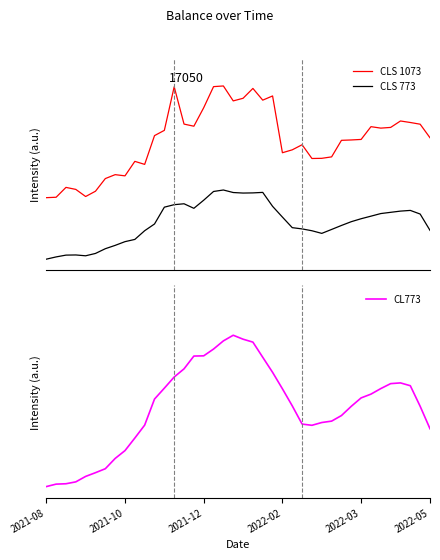

At which label does CL773 reach its minimum?

2021-08